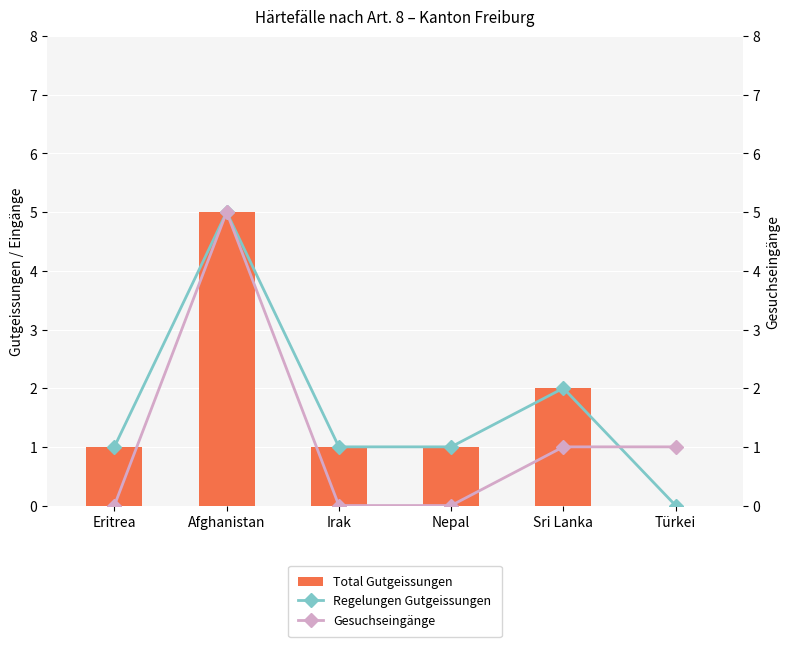

Rank the categories by Regelungen Gutgeissungen value from lowest to highest.

Türkei, Eritrea, Irak, Nepal, Sri Lanka, Afghanistan